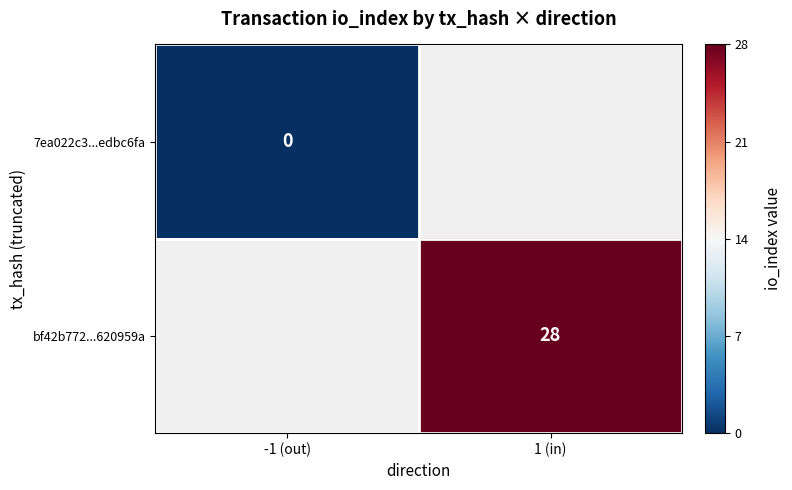

Which label corresponds to the largest value in the chart?

1 (in)